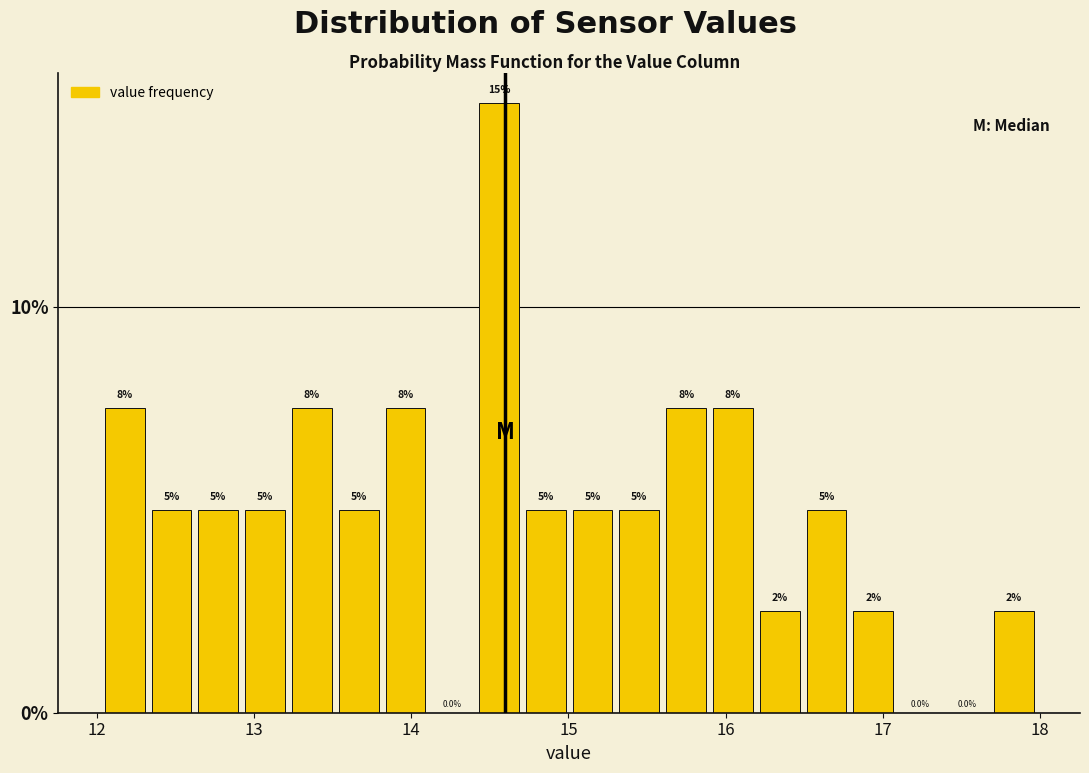

Read against the x-axis, roughly where is the centre of the tallest bar?

14.6